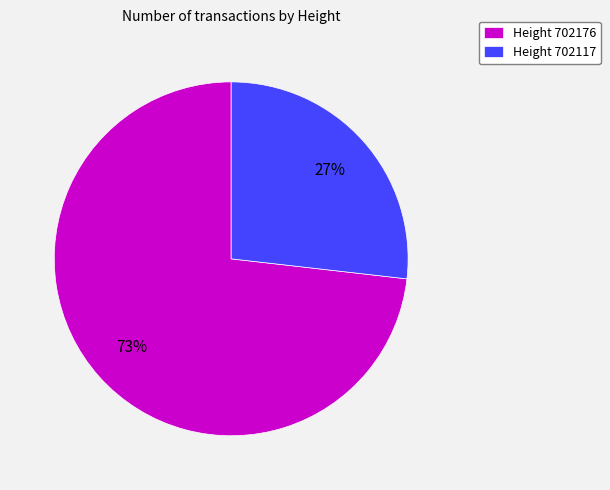

Is it true that Height 702176 is 60% of the pie?

False